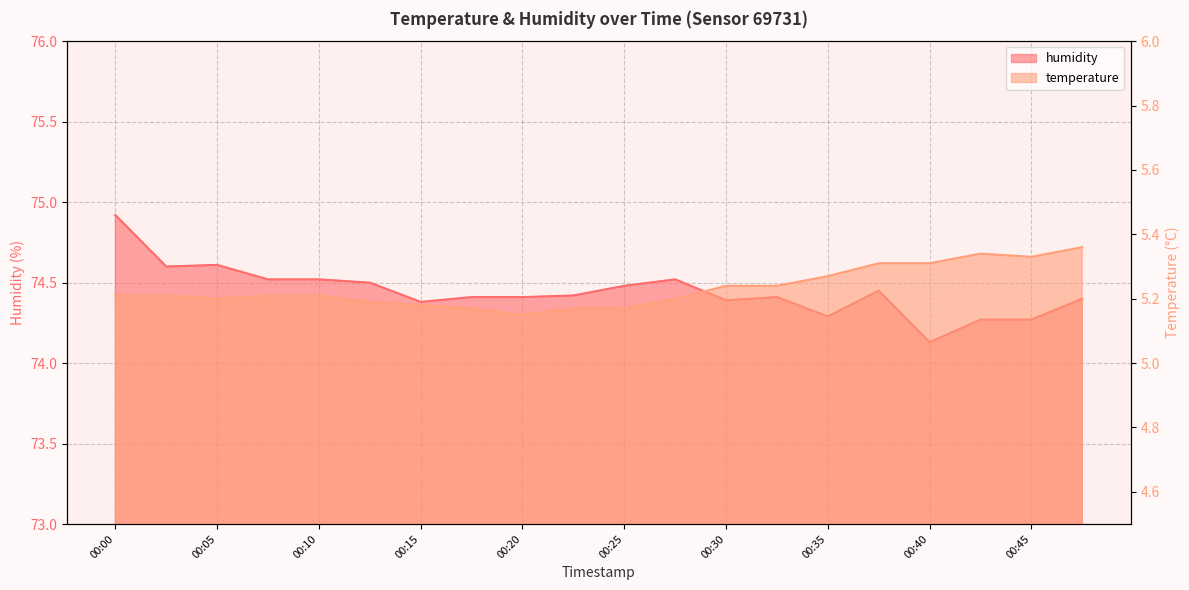

Rank the series at 00:33 from highest to lowest value.

humidity, temperature